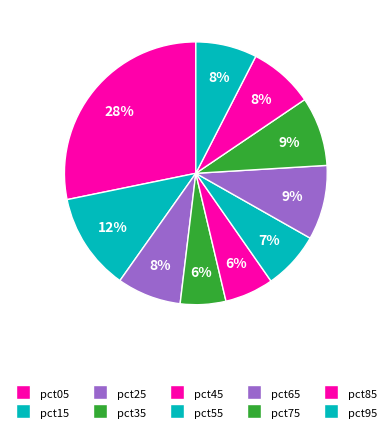

Does pct95 account for over 50% of the chart?

No